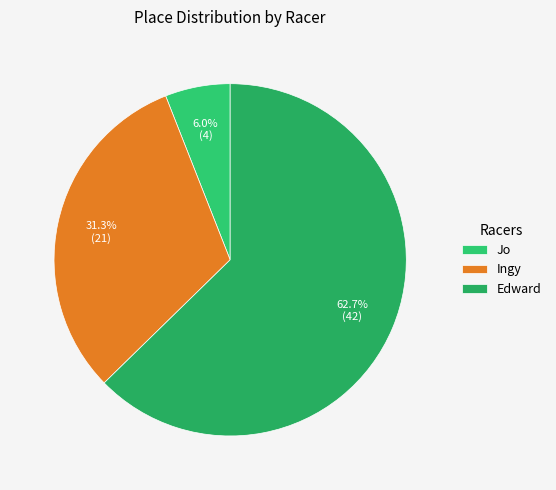

What is the majority slice?

Edward